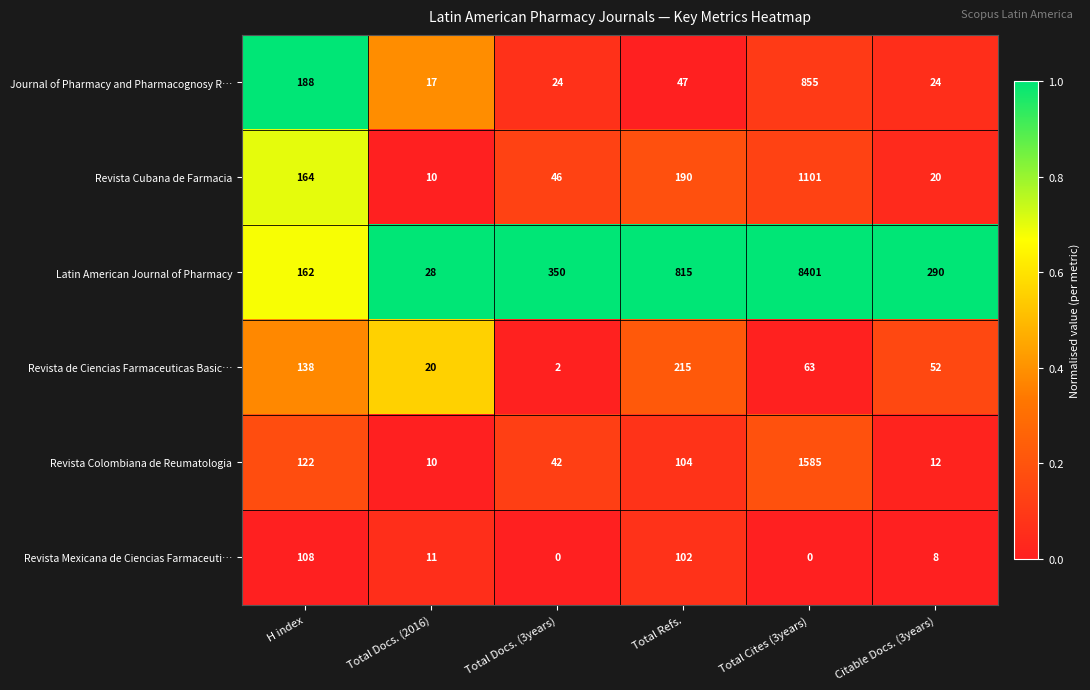

What is the difference between the Revista de Ciencias Farmaceuticas Basic… values at Total Refs. and H index?

77